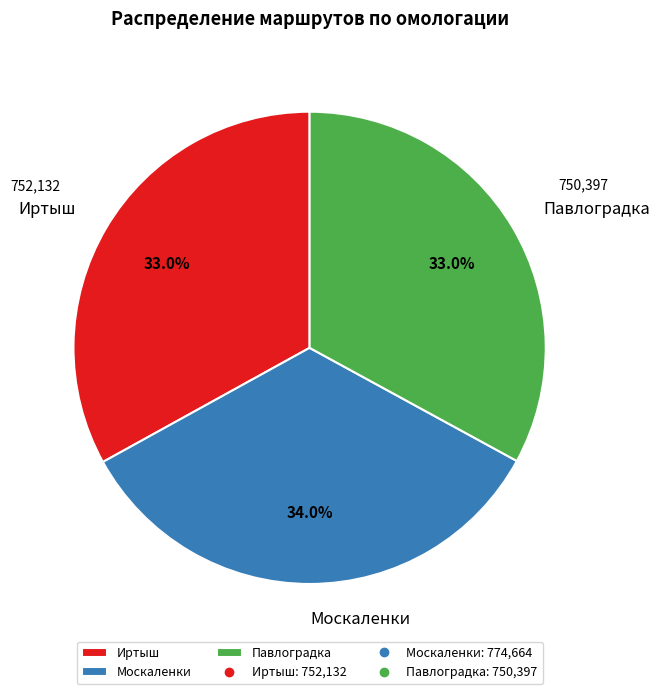

True or false: Иртыш accounts for 33% of the total.

True